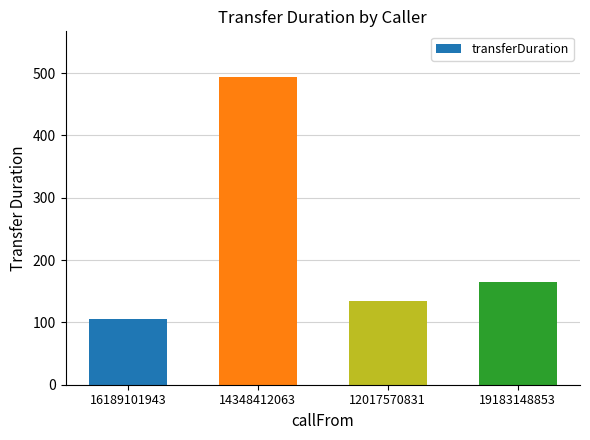

What is the ratio of the value at 19183148853 to the value at 12017570831?

1.2